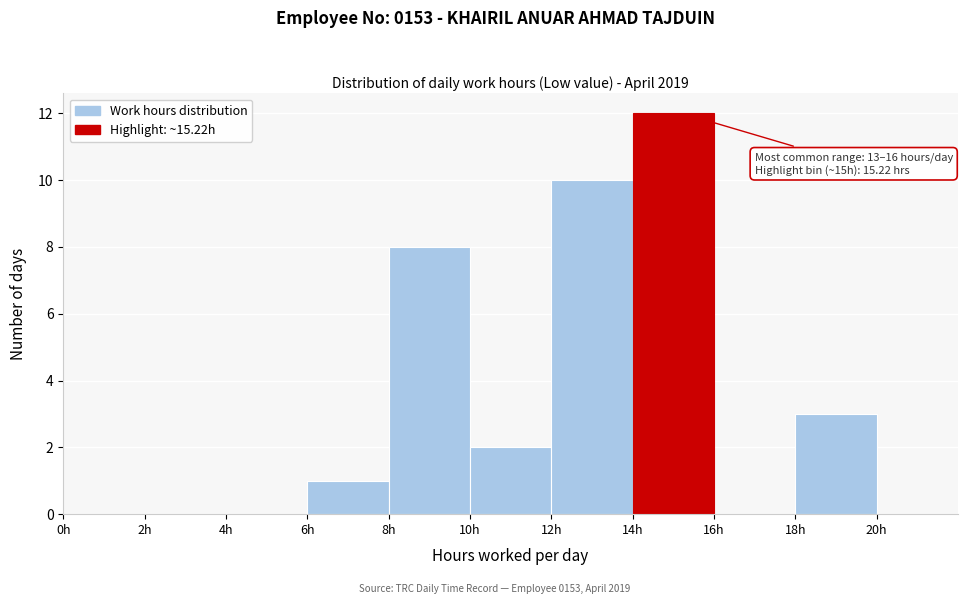

Which range on the x-axis has the tallest bar?

14 to 16